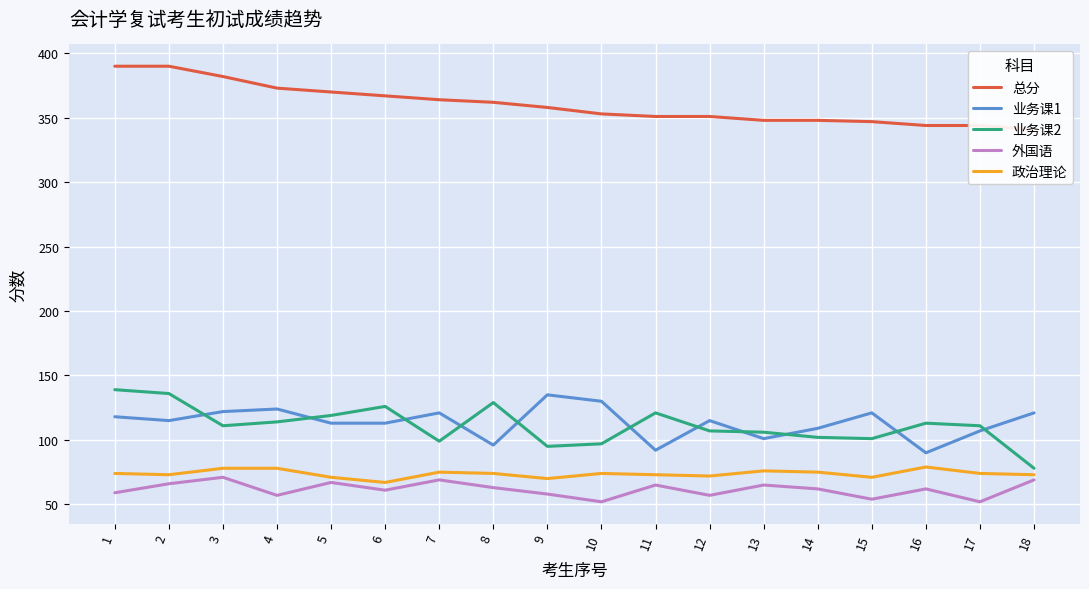

List the series in order of their peak value, lowest first.

外国语, 政治理论, 业务课1, 业务课2, 总分